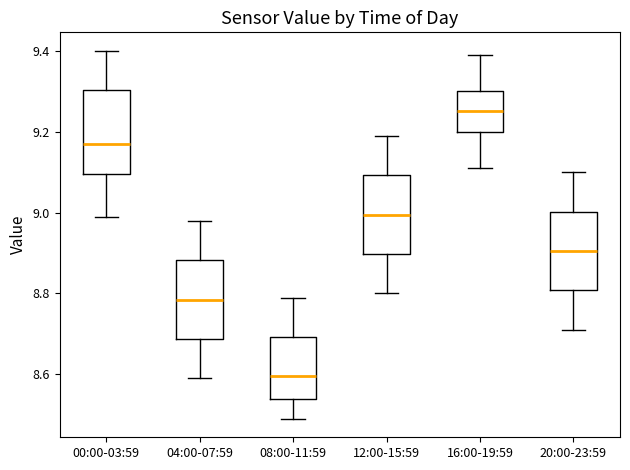

Reading left to right, read every box against the y-axis: the position of its median line, the range the box covers, and the ends of its whiskers. The values are not printed on the chart, so give them approximately, as read against the axis.

00:00-03:59: median 9.18, box 9.10 to 9.30, whiskers 9.00 to 9.40
04:00-07:59: median 8.78, box 8.68 to 8.88, whiskers 8.60 to 8.98
08:00-11:59: median 8.60, box 8.54 to 8.70, whiskers 8.50 to 8.80
12:00-15:59: median 9.00, box 8.90 to 9.10, whiskers 8.80 to 9.20
16:00-19:59: median 9.26, box 9.20 to 9.30, whiskers 9.12 to 9.40
20:00-23:59: median 8.90, box 8.80 to 9.00, whiskers 8.72 to 9.10